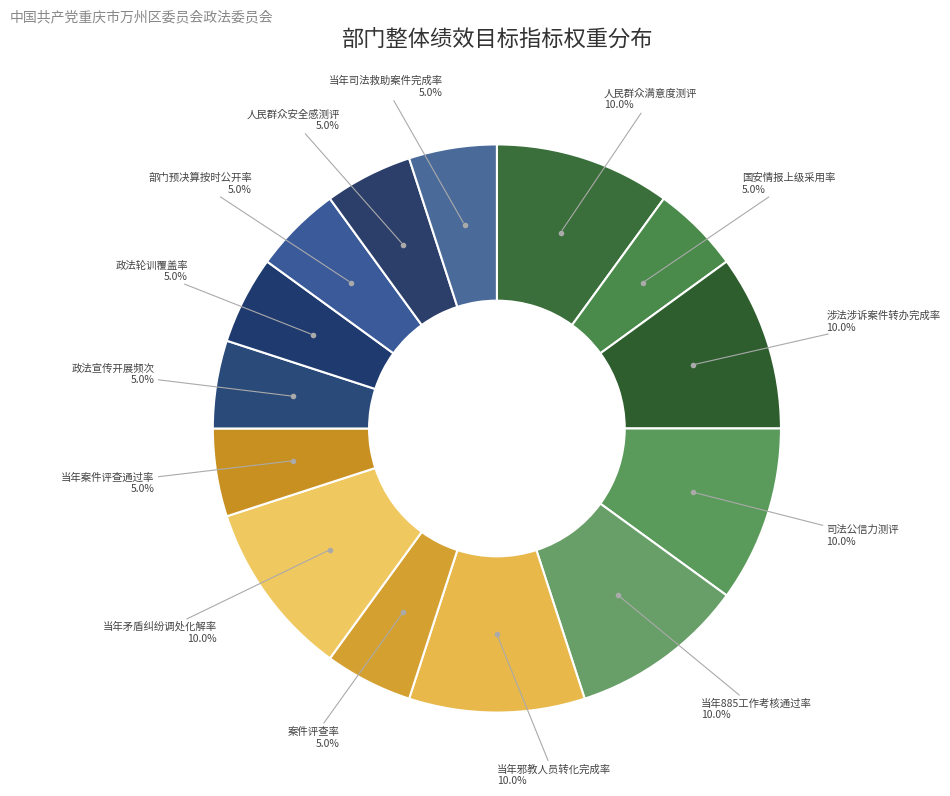

How many slices are in this pie chart?

14